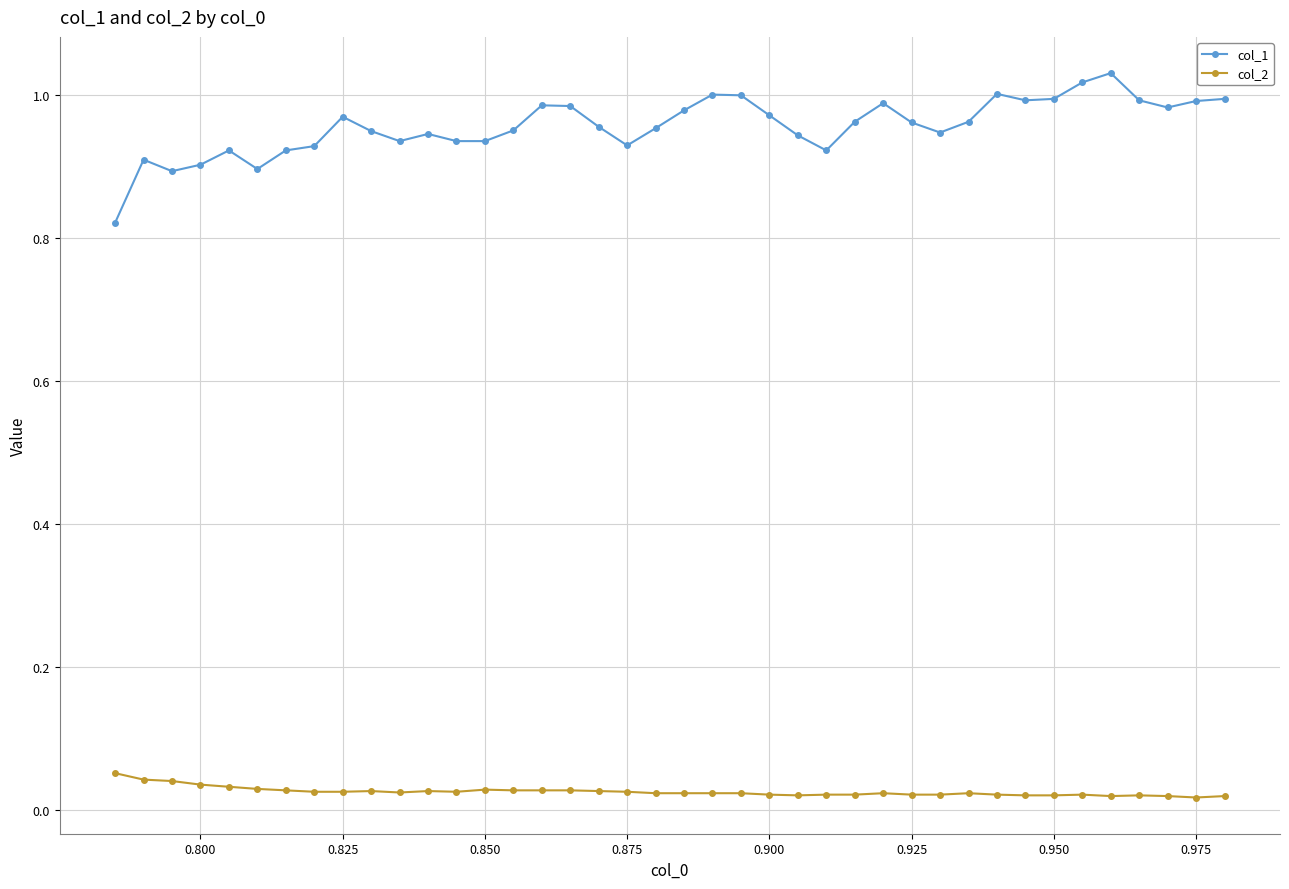

At how many categories does at least one series exceed 0?

40